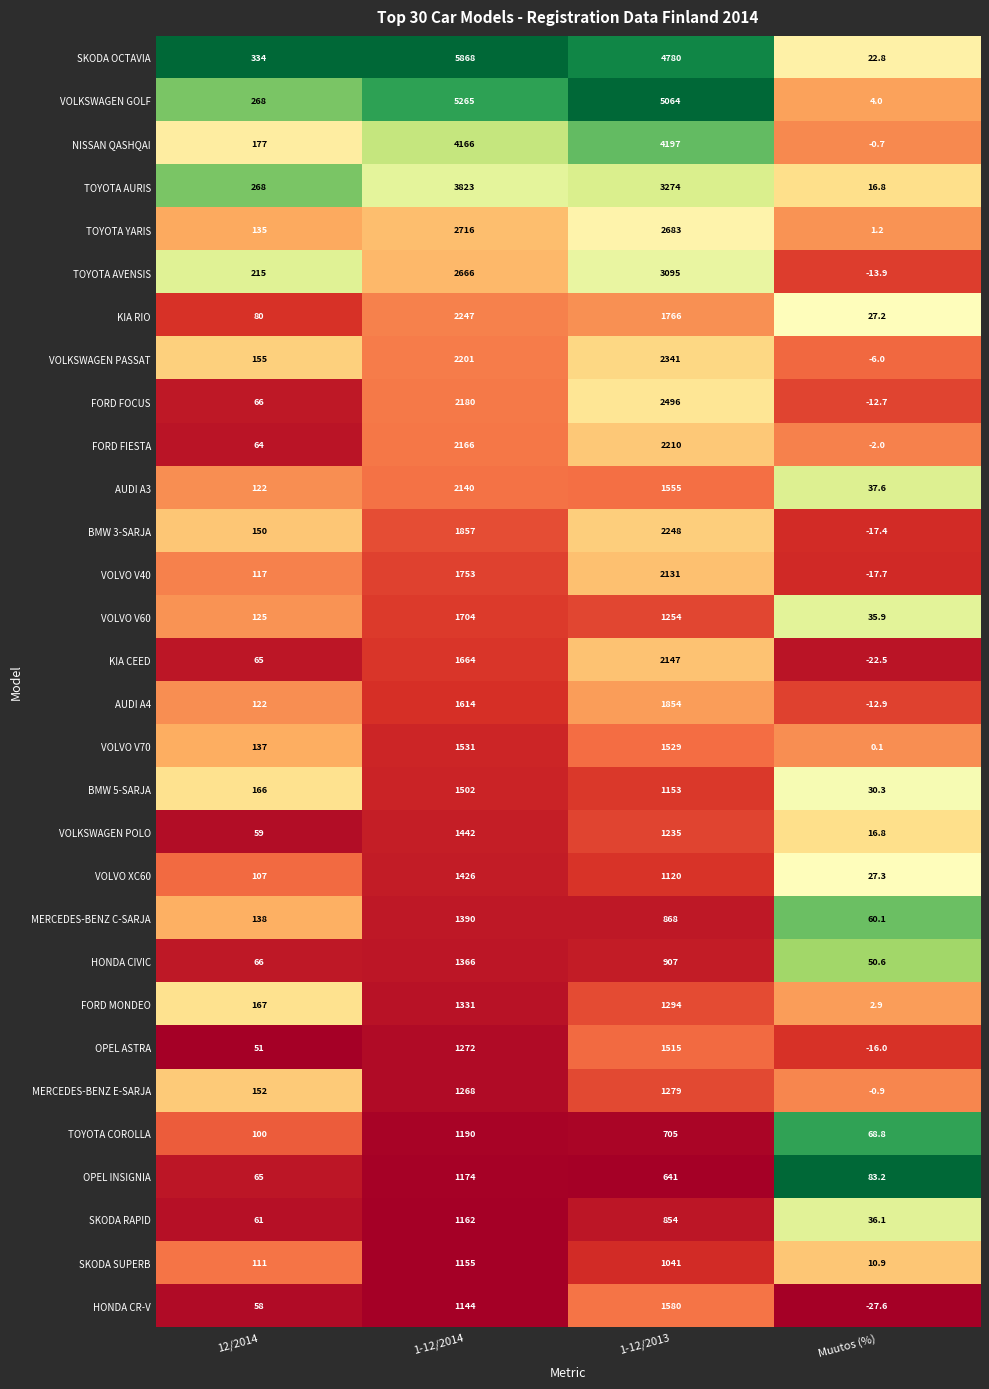

The value of SKODA SUPERB at 1-12/2014 is 1155.0. True or false?

True